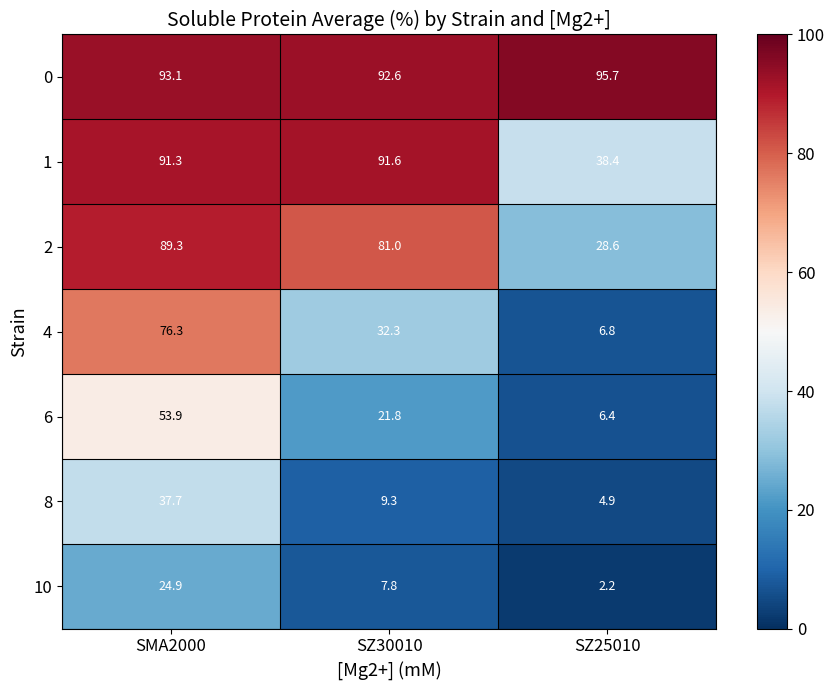

How many distinct data groups are displayed?

7